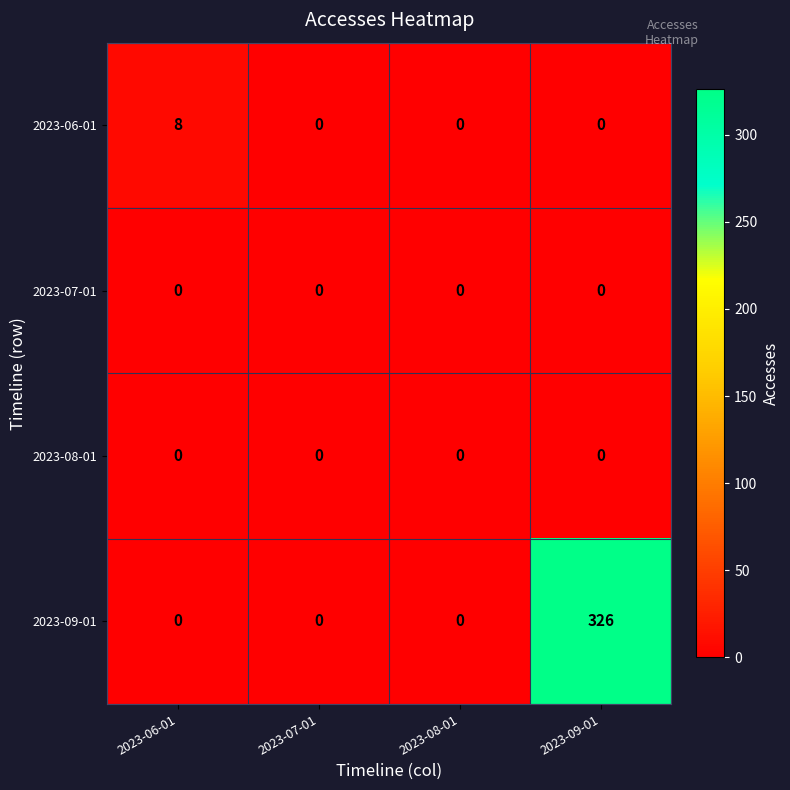

The value of 2023-06-01 at 2023-06-01 is 8. True or false?

True